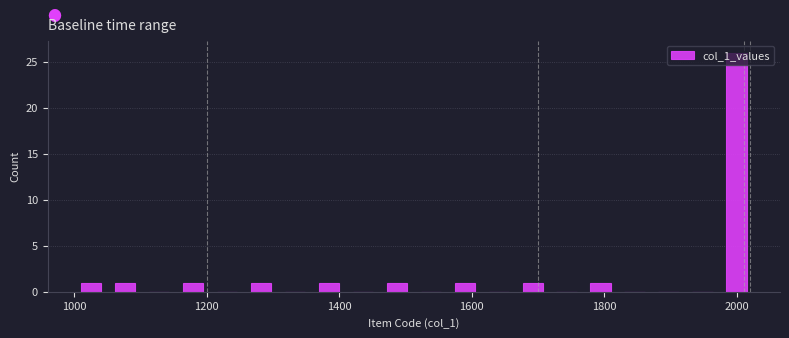

Around what value on the x-axis is the tallest bar? Give the approximate position of its centre, as read against the axis.

2000